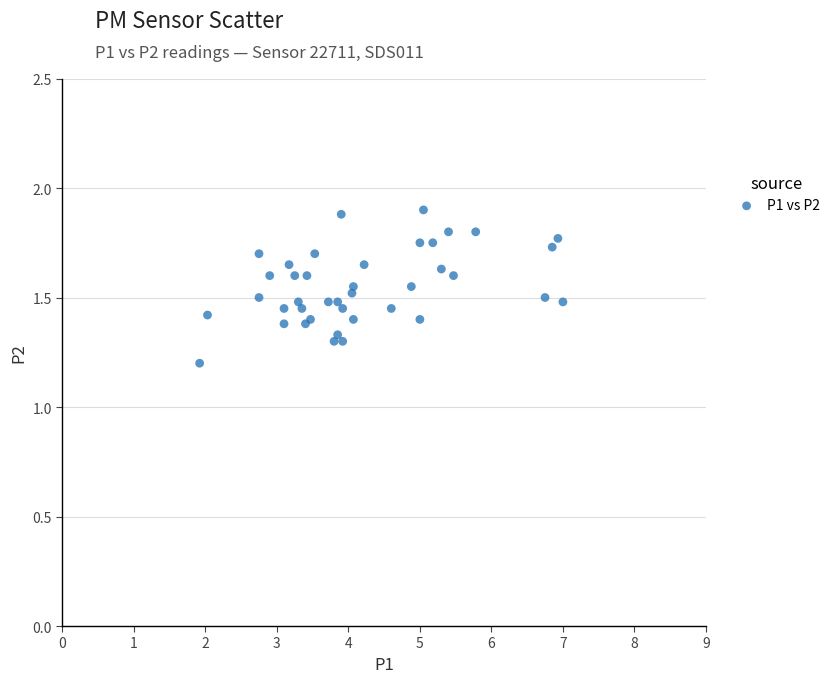

What Y value in the scatter plot is closest to 1?

1.2